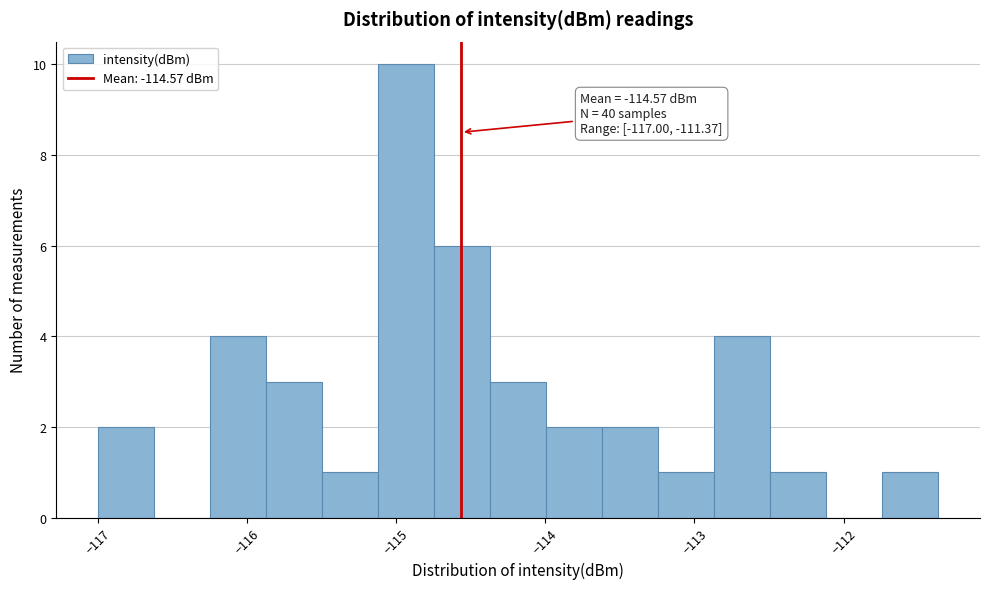

Read against the x-axis, roughly where is the centre of the tallest bar?

-114.9